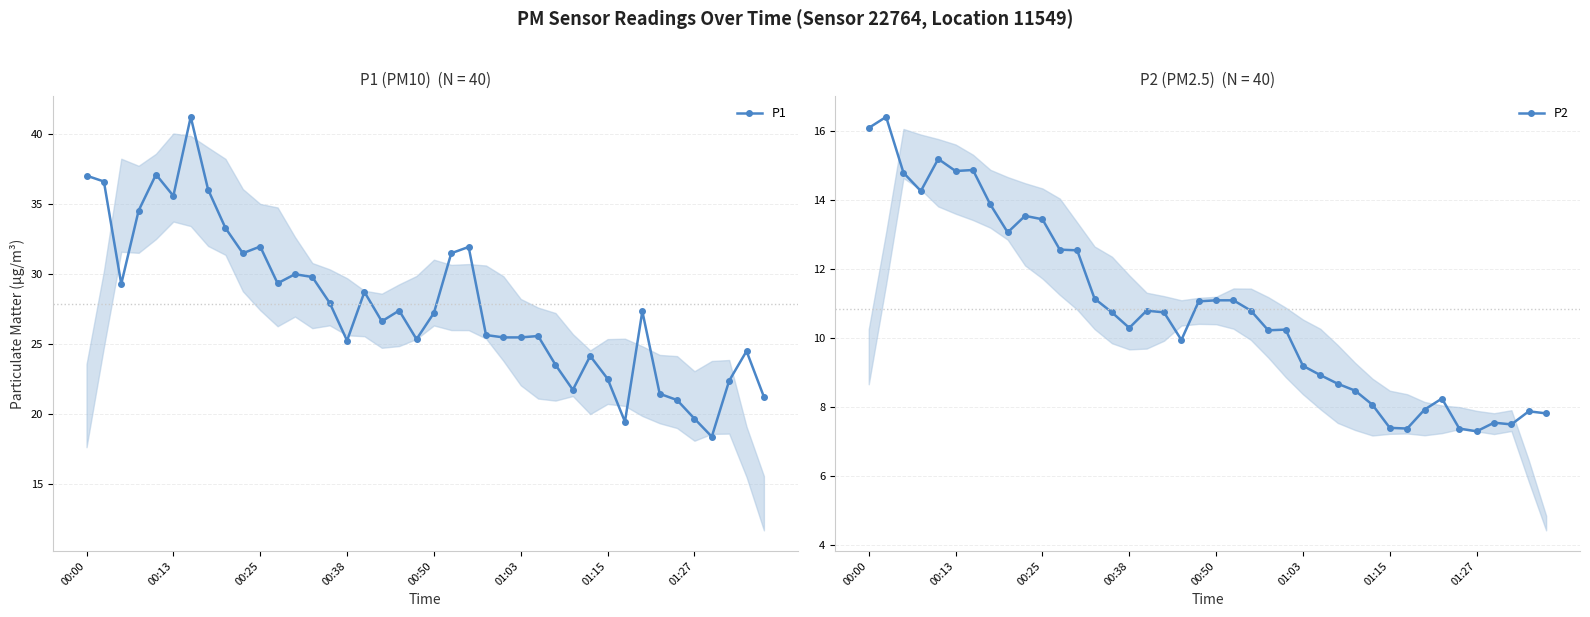

What is the total value across all series at 00:38?

35.5